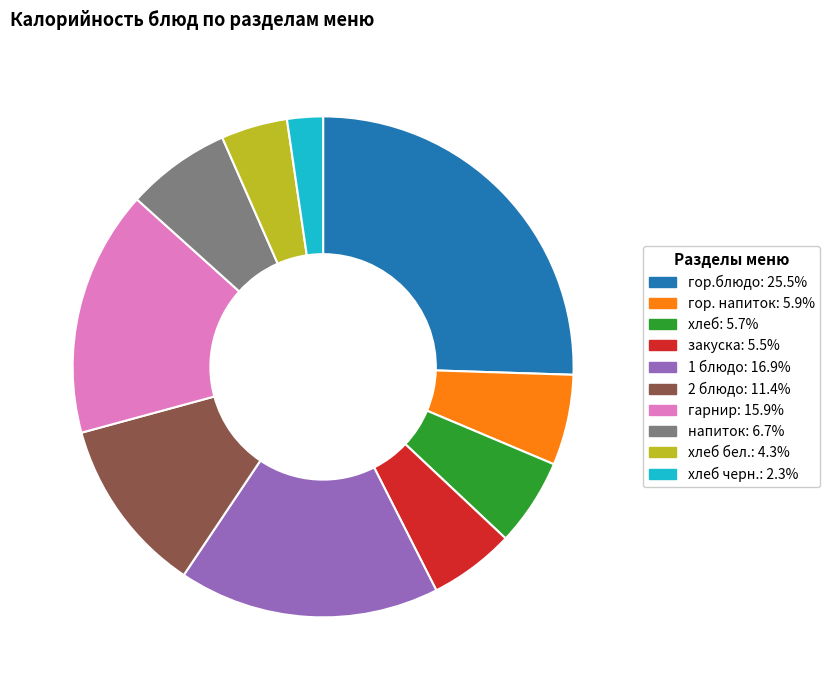

Does any single category account for the majority?

No